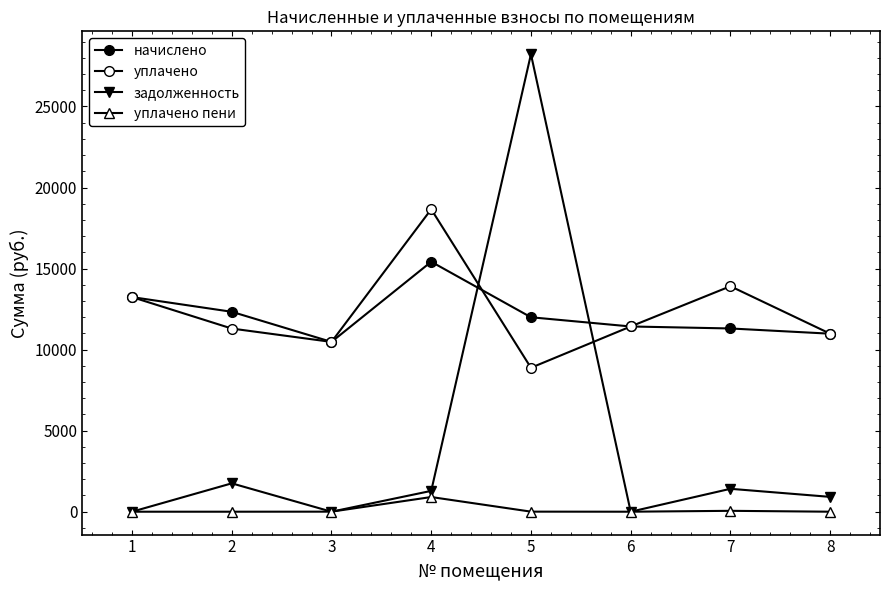

Which series has the widest spread of values?

задолженность